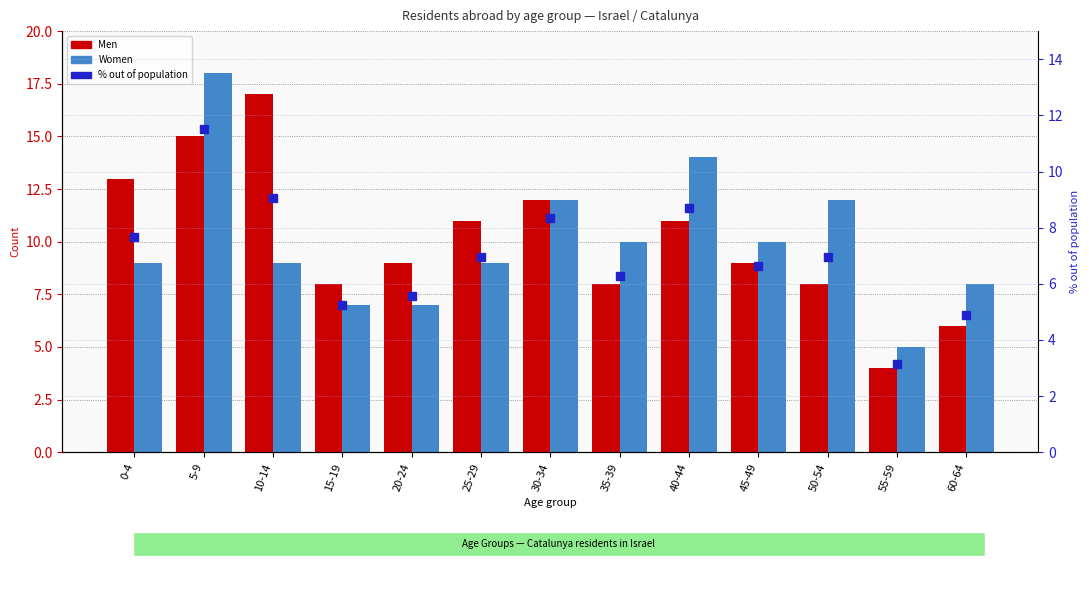

List the series in order of their peak value, lowest first.

% out of population, Men, Women